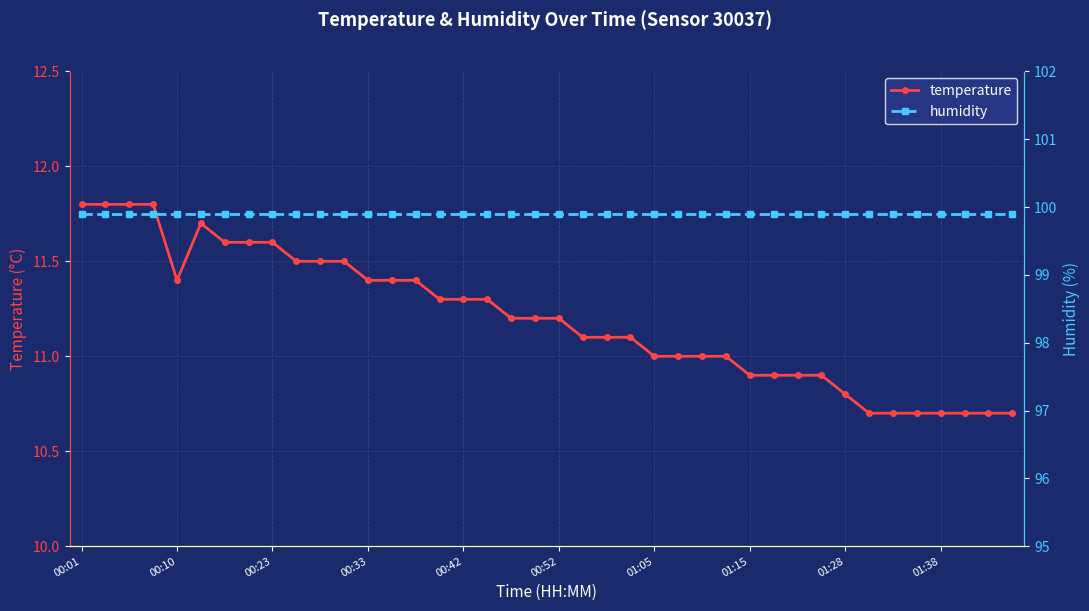

What is the minimum value for temperature?

10.7